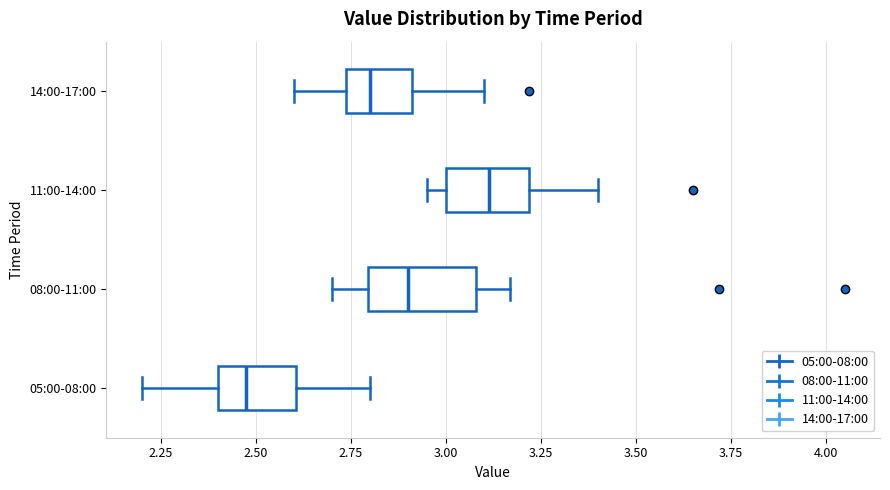

Which box has the furthest to the left median line?

05:00-08:00